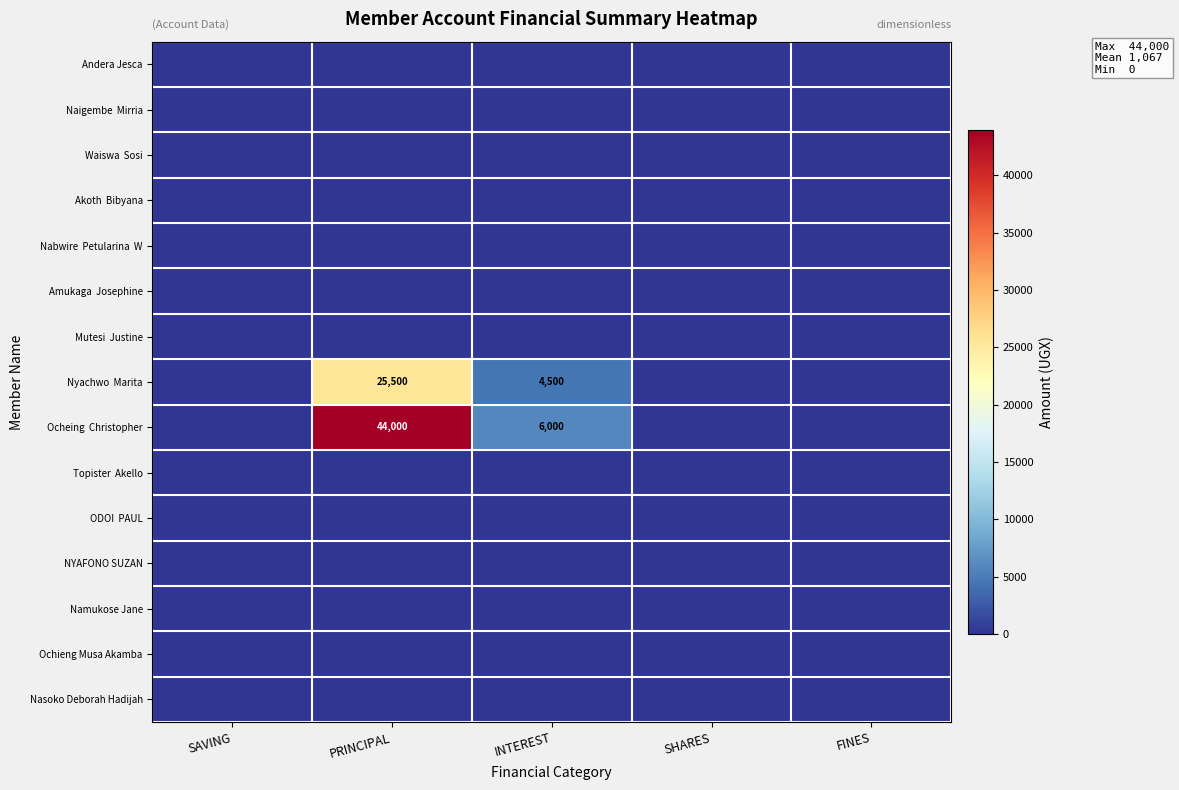

Rank the categories by Nyachwo Marita value from highest to lowest.

PRINCIPAL, INTEREST, SAVING, SHARES, FINES